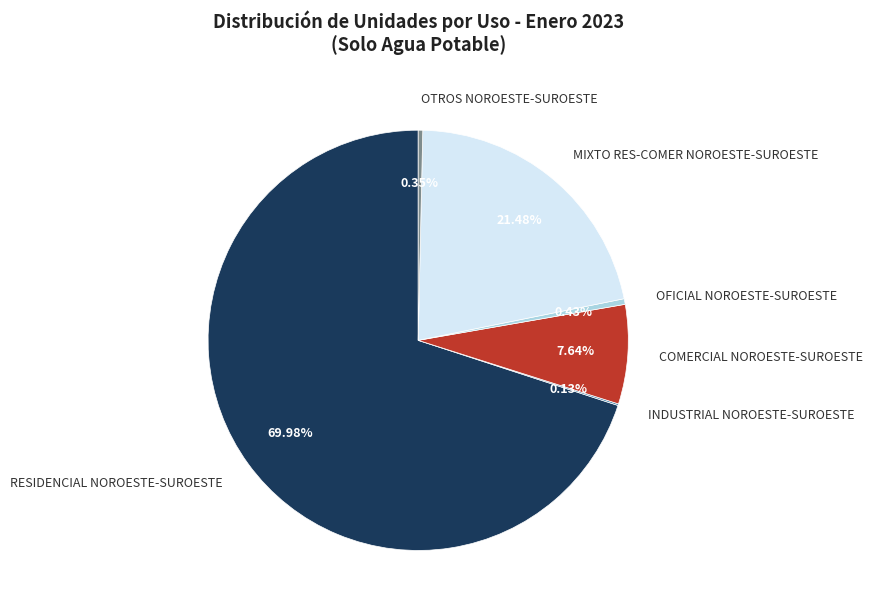

Is the sum of OFICIAL NOROESTE-SUROESTE and OTROS NOROESTE-SUROESTE greater than half?

No